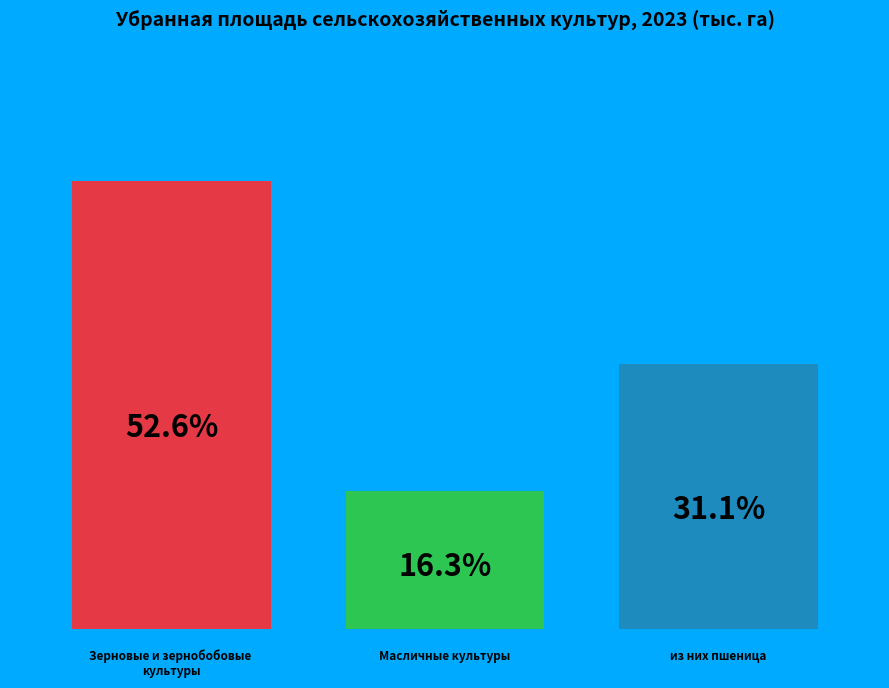

True or false: из них пшеница accounts for 31% of the total.

True